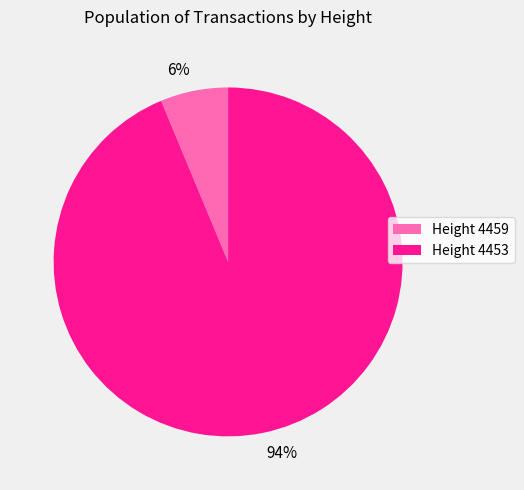

Rank the categories by value from highest to lowest.

94%, 6%